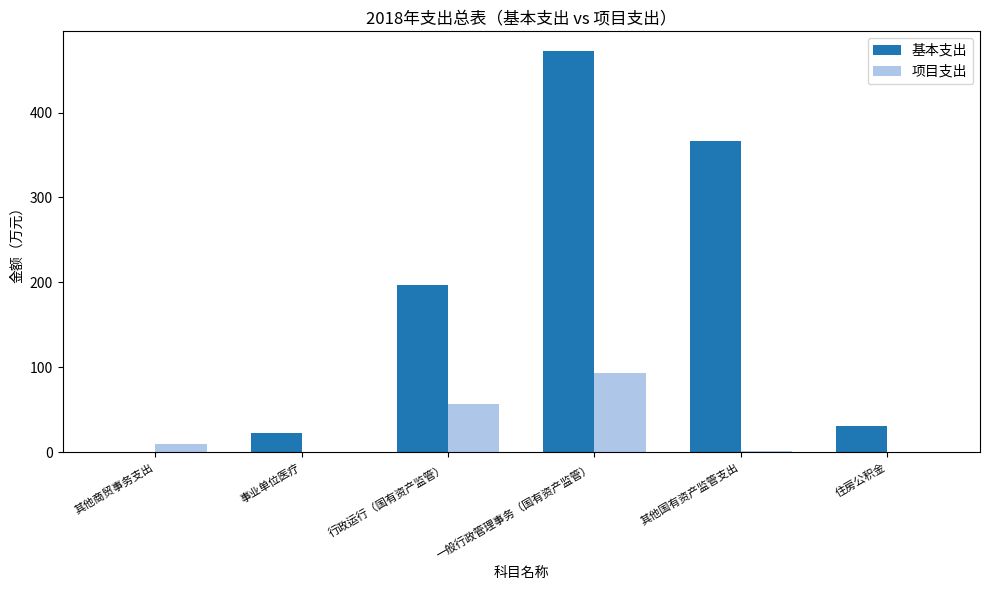

At which label is 基本支出 closest to 235?

行政运行（国有资产监管）